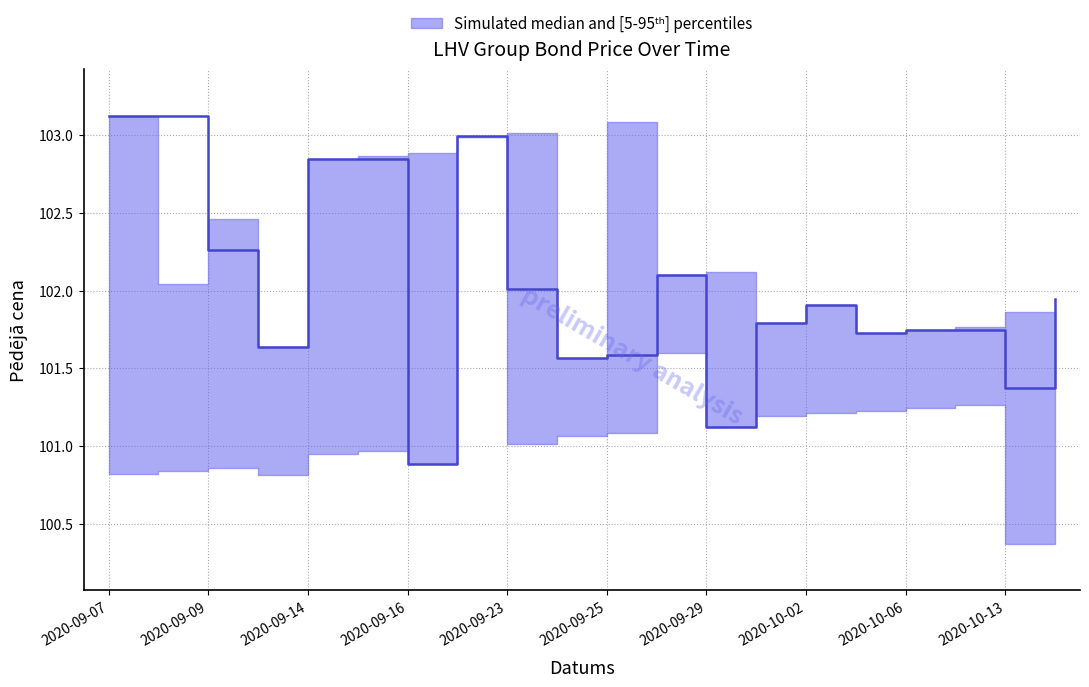

What is the sum of all Pēdējā cena values?

2040.3